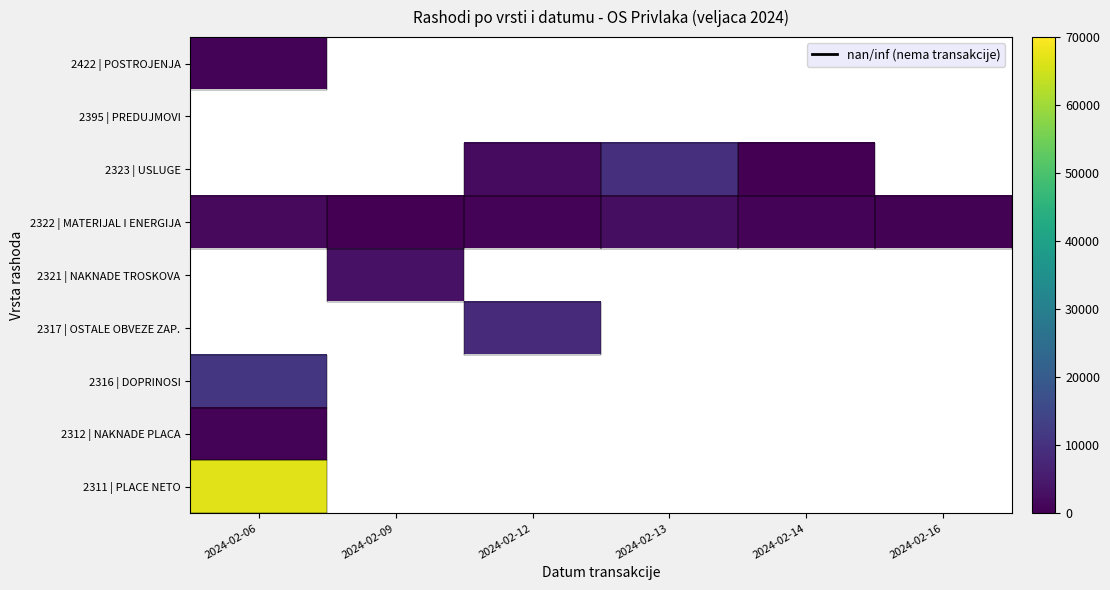

How many categories are shown in the chart?

6